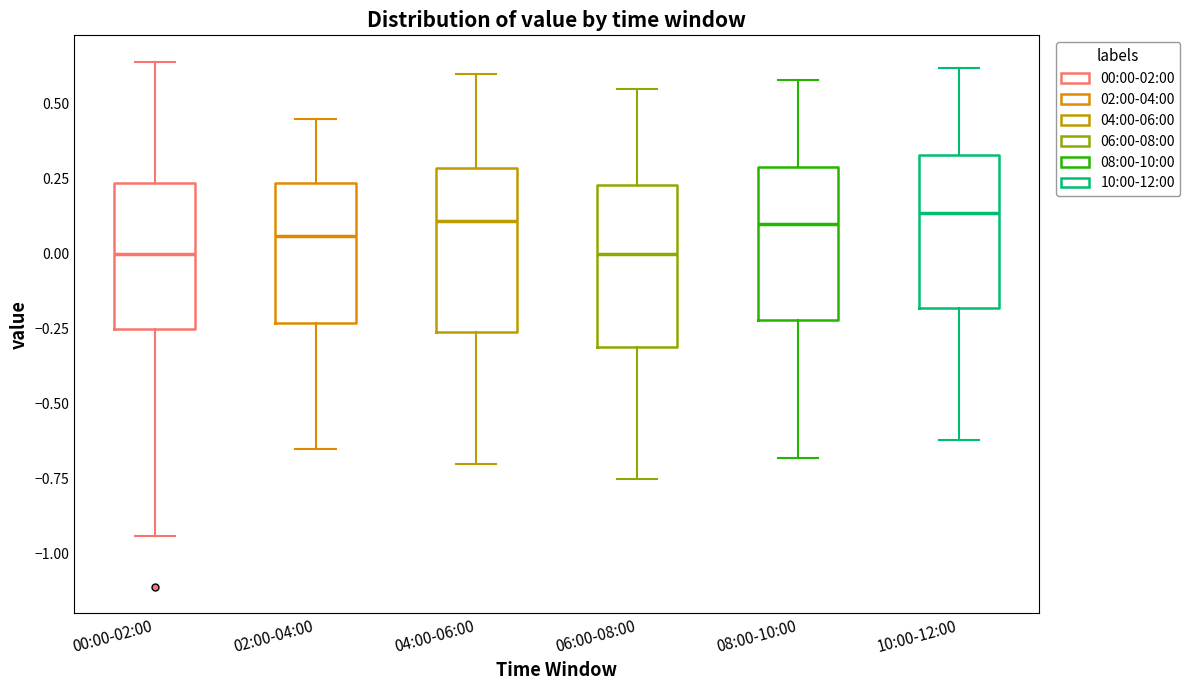

Where is the upper edge of the box for 10:00-12:00 on the y-axis? The values are not printed on the chart, so give them approximately, as read against the axis.

0.35